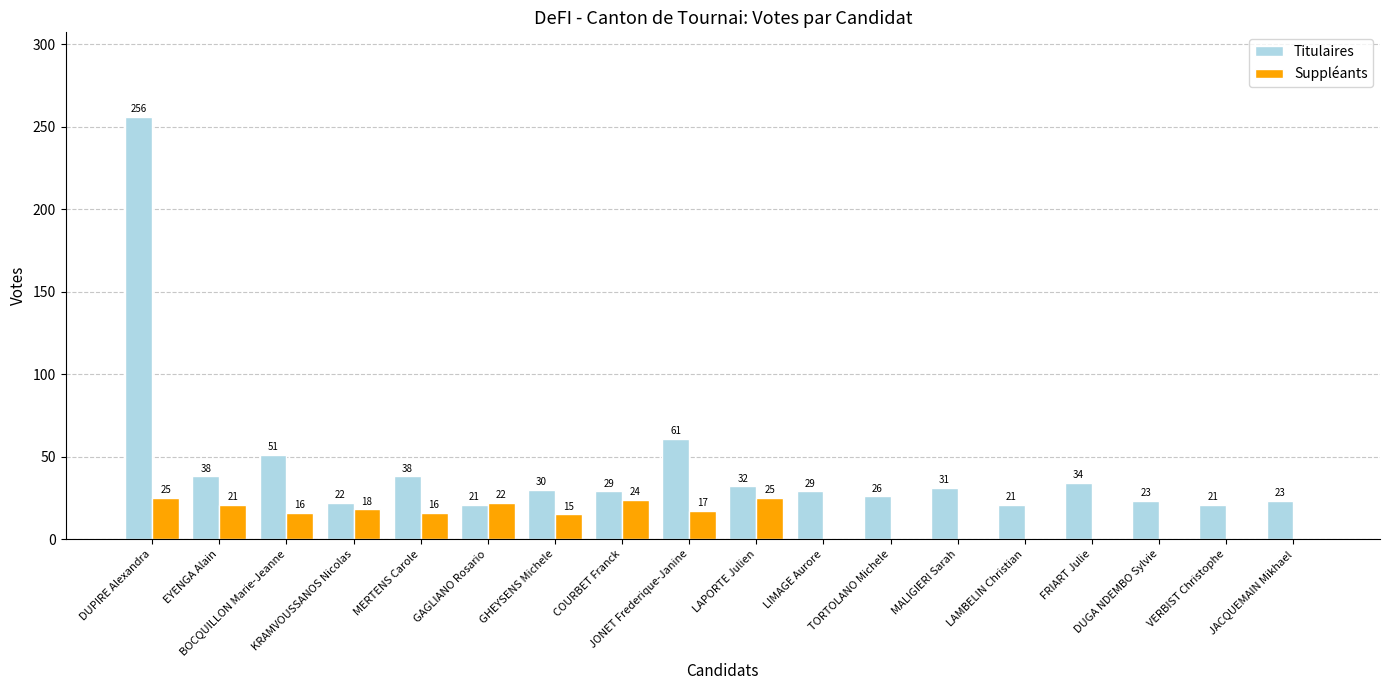

What is the maximum value for Suppléants?

25